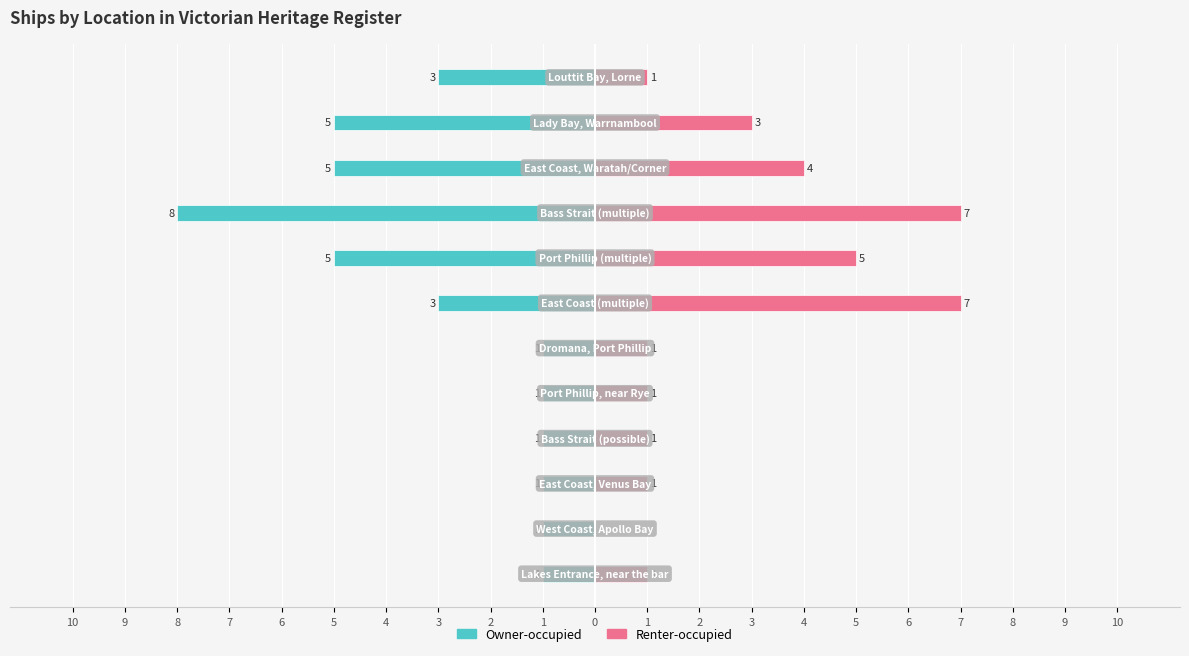

How many bars are there in each group?

2